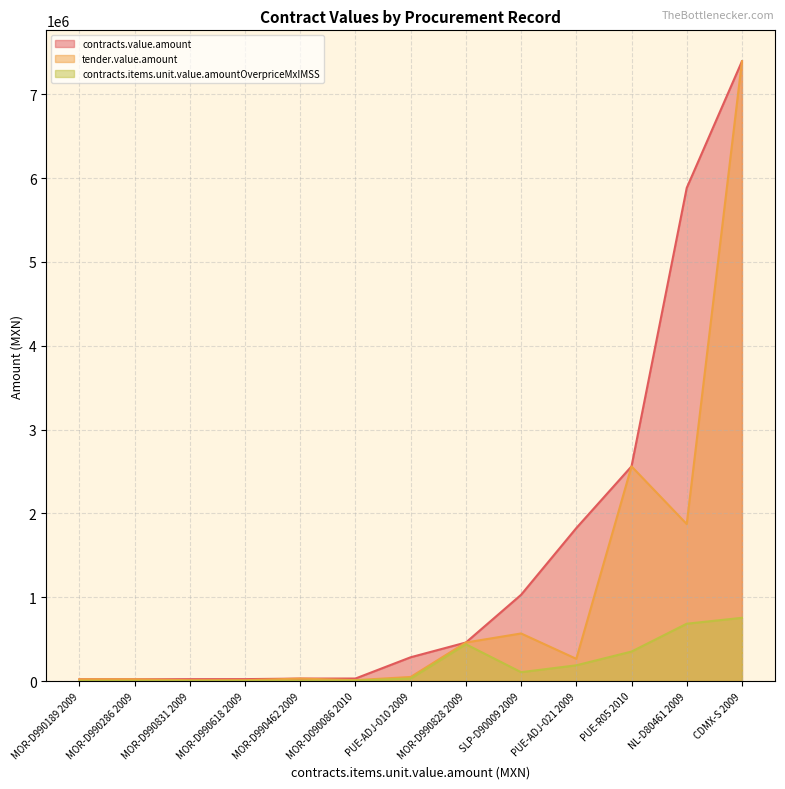

True or false: contracts.value.amount and contracts.items.unit.value.amountOverpriceMxIMSS intersect in this chart.

False